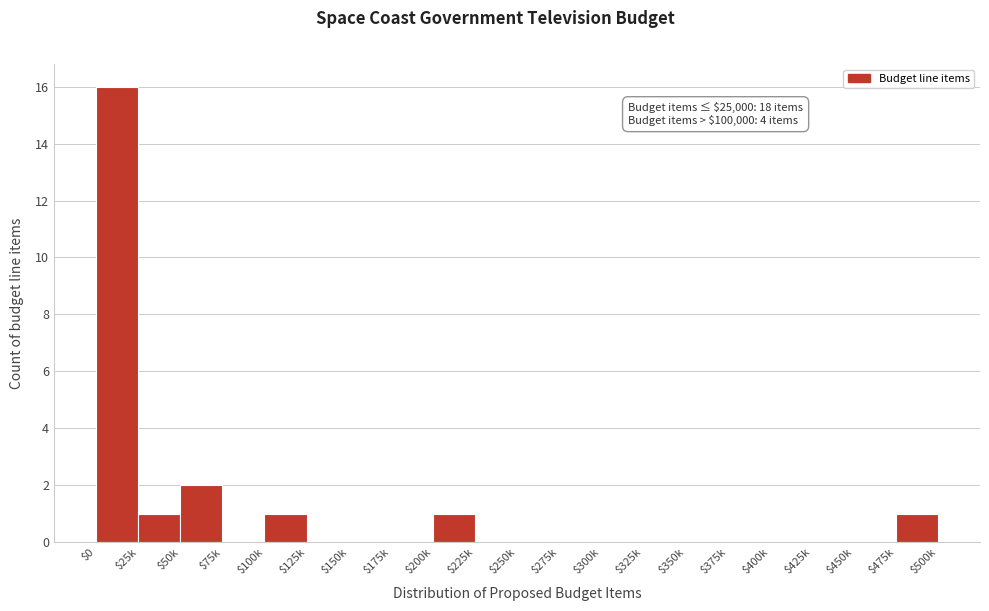

What is the maximum value shown in the chart?

16